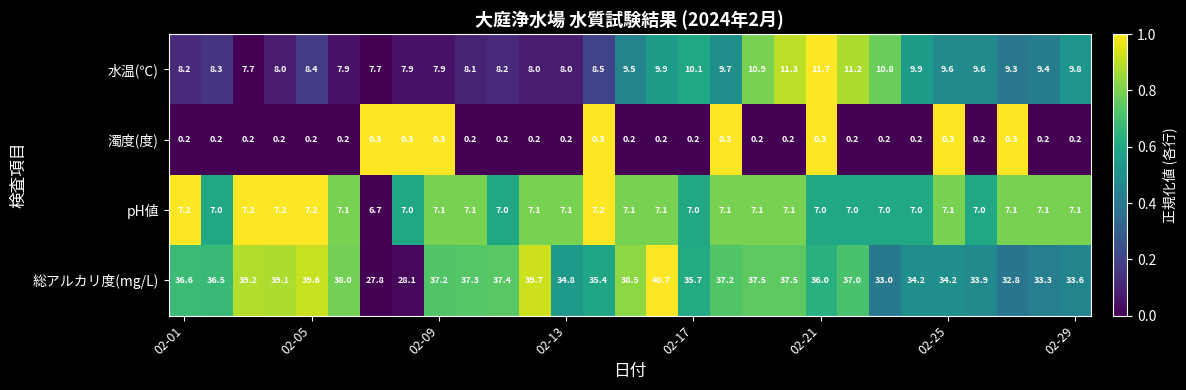

What is the lowest value of the pH値 series?

6.7